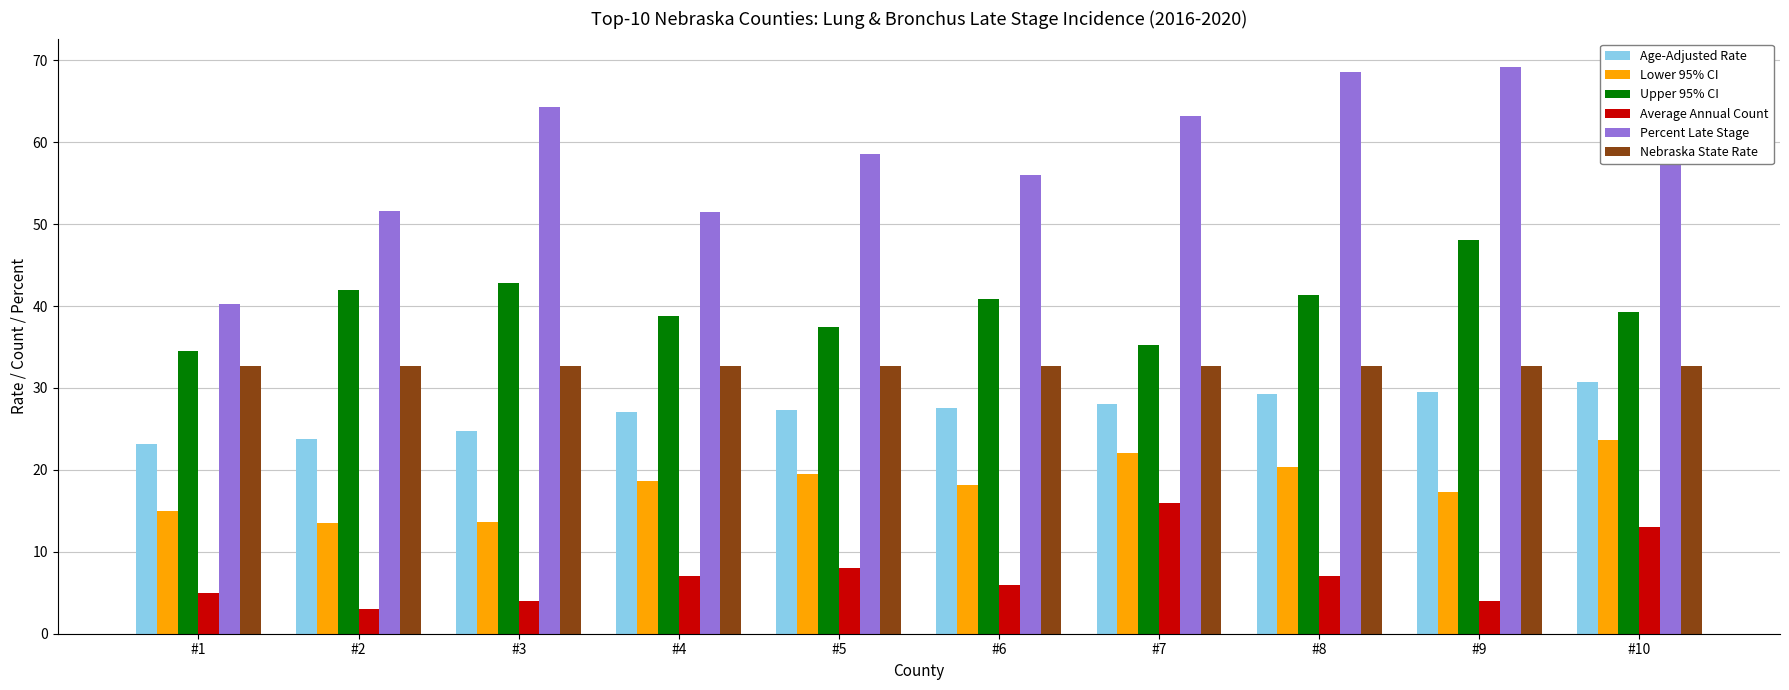

What is the difference between the second highest and minimum values in the Lower 95% CI series?

8.6